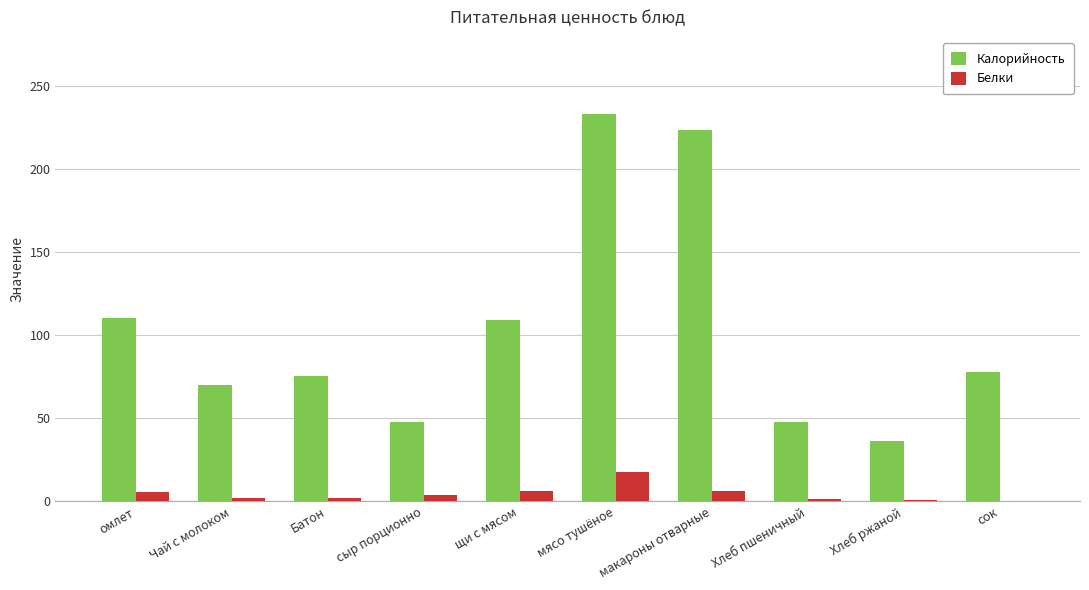

The value of Белки at омлет is 5.8. True or false?

True